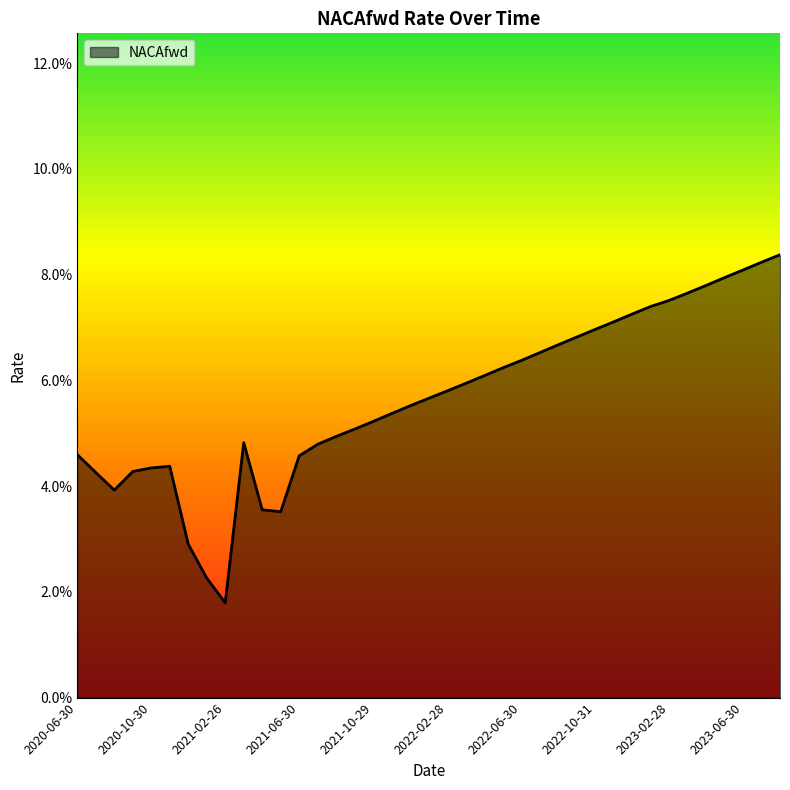

List the labels in order of value, largest first.

2023-08-31, 2023-07-31, 2023-06-30, 2023-05-31, 2023-04-28, 2023-03-31, 2023-02-28, 2023-01-31, 2022-12-30, 2022-11-30, 2022-10-31, 2022-09-30, 2022-08-31, 2022-07-29, 2022-06-30, 2022-05-31, 2022-04-29, 2022-03-31, 2022-02-28, 2022-01-31, 2021-12-31, 2021-11-30, 2021-10-29, 2021-09-30, 2021-08-31, 2021-03-31, 2021-07-30, 2020-06-30, 2021-06-30, 2020-11-30, 2020-10-30, 2020-09-30, 2020-07-31, 2020-08-31, 2021-04-30, 2021-05-31, 2020-12-31, 2021-01-29, 2021-02-26